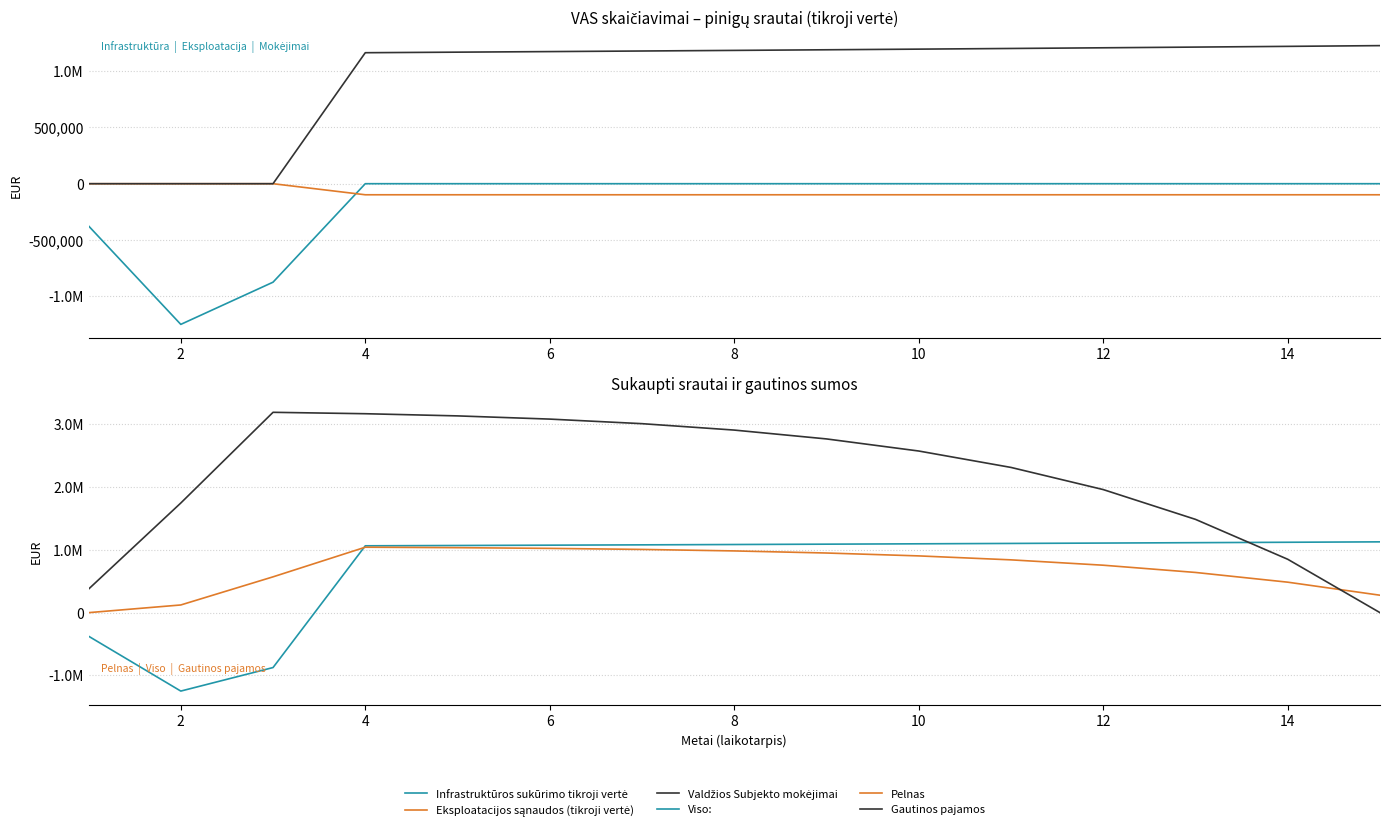

How many data points in Eksploatacijos sąnaudos (tikroji vertė) are less than -98345?

12